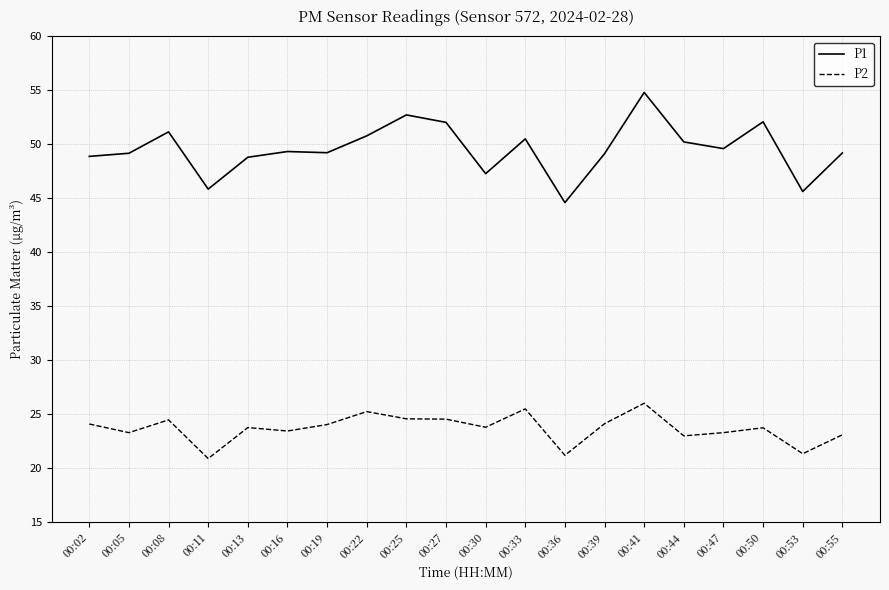

True or false: P2 and P1 cross at least once.

False